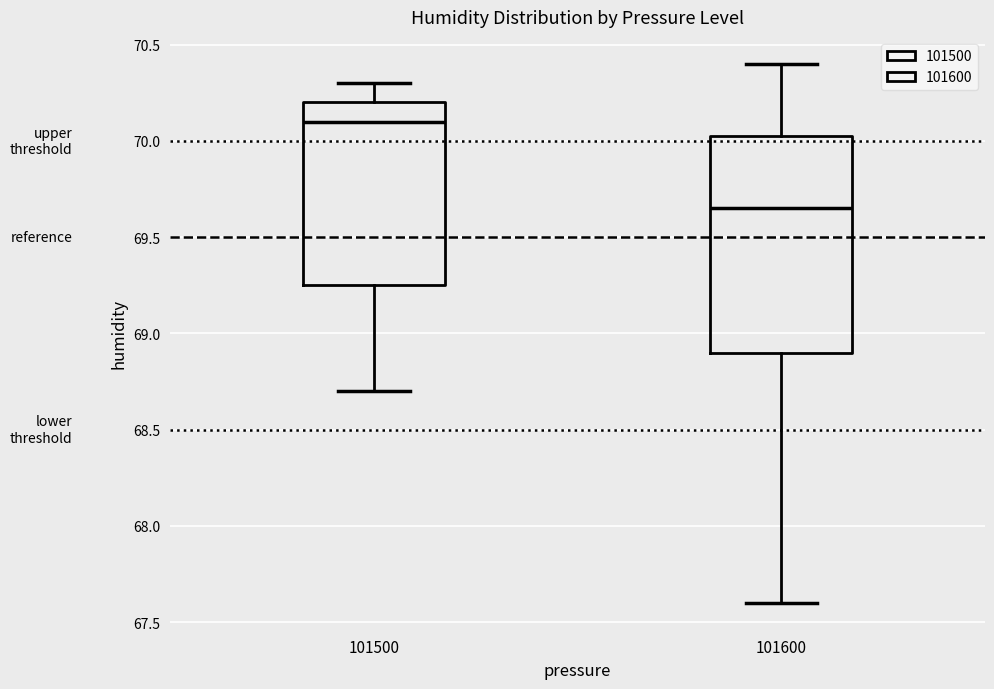

Which box is the tallest, from its lower edge to its upper edge?

101600